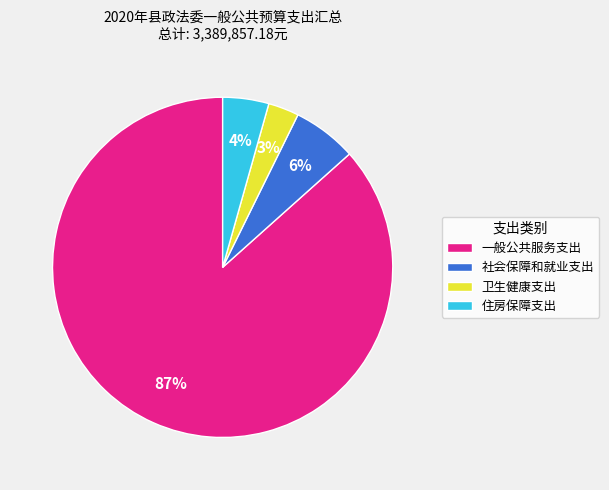

Is it true that 社会保障和就业支出 is 17% of the pie?

False